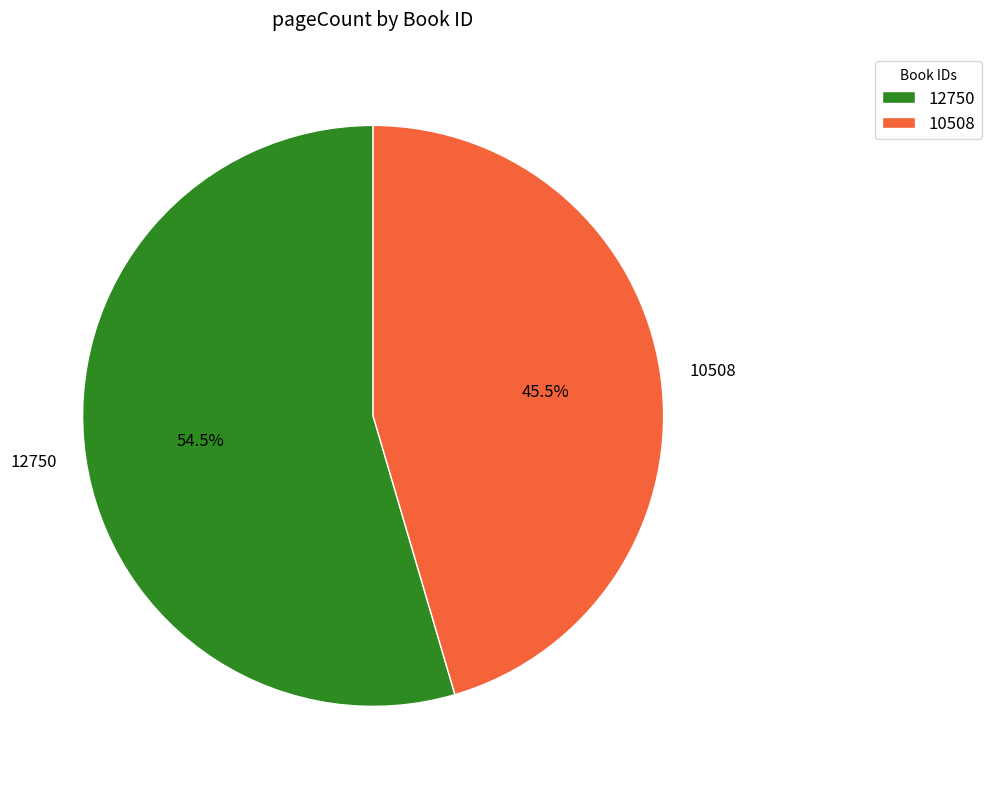

Rank the categories by value from highest to lowest.

12750, 10508